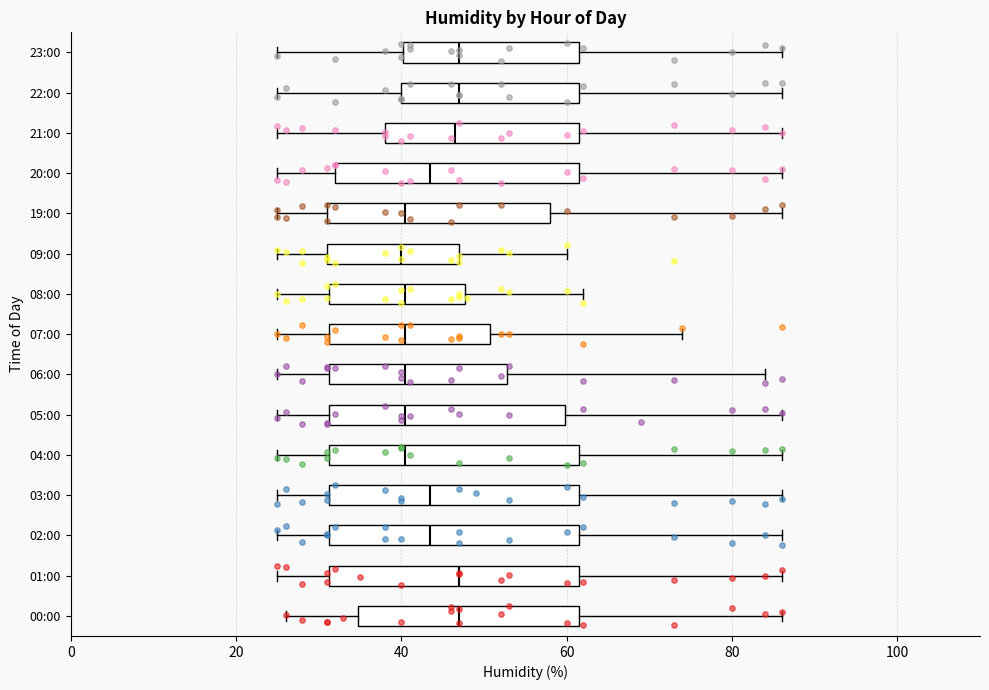

Where does the left whisker of the box for 00:00 end on the x-axis? The values are not printed on the chart, so give them approximately, as read against the axis.

26